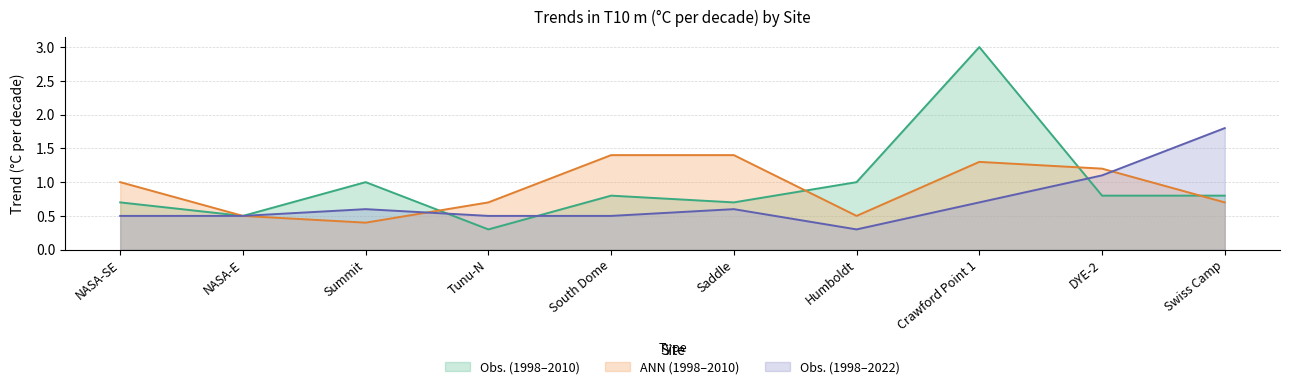

Where is the first local minimum for ANN (1998-2010)?

Summit